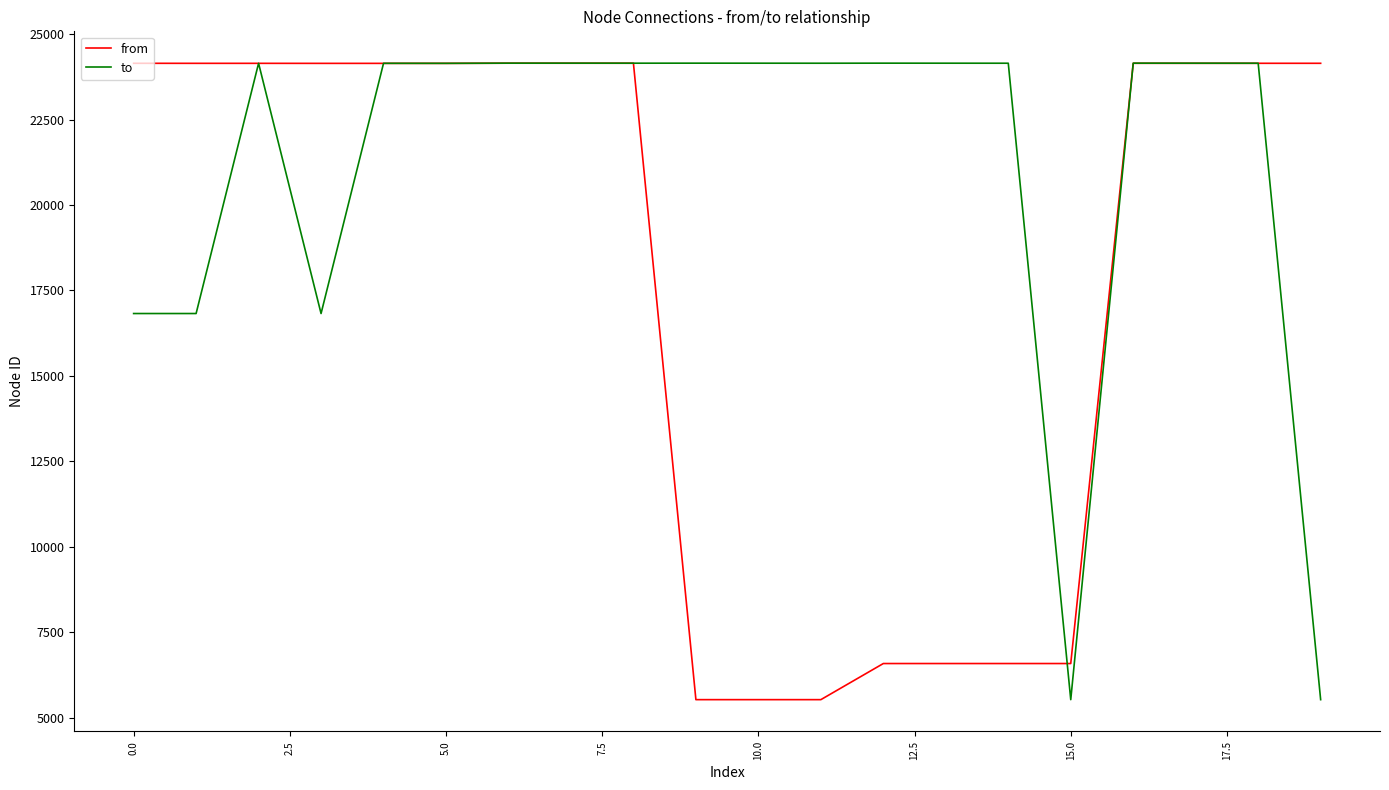

What is the maximum value shown in the chart?

24153